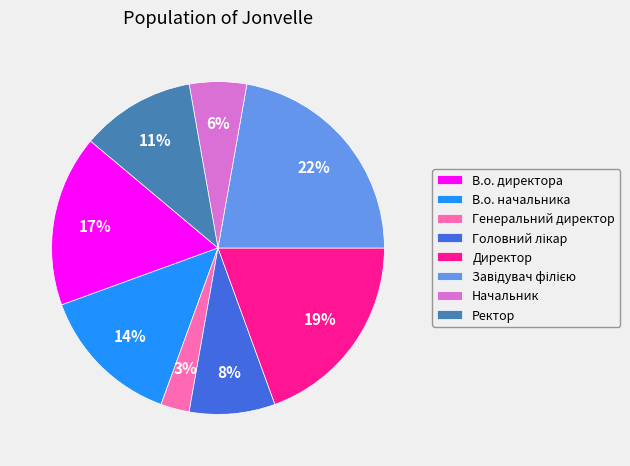

Which slice is the smallest?

Генеральний директор